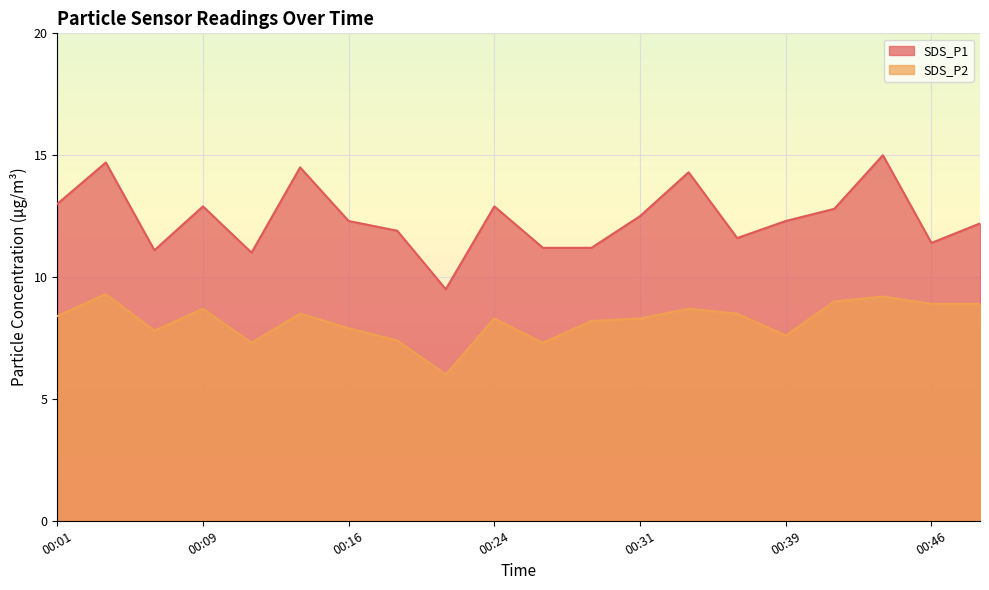

What is the value of the SDS_P1 point at the 2nd from the left?

14.7